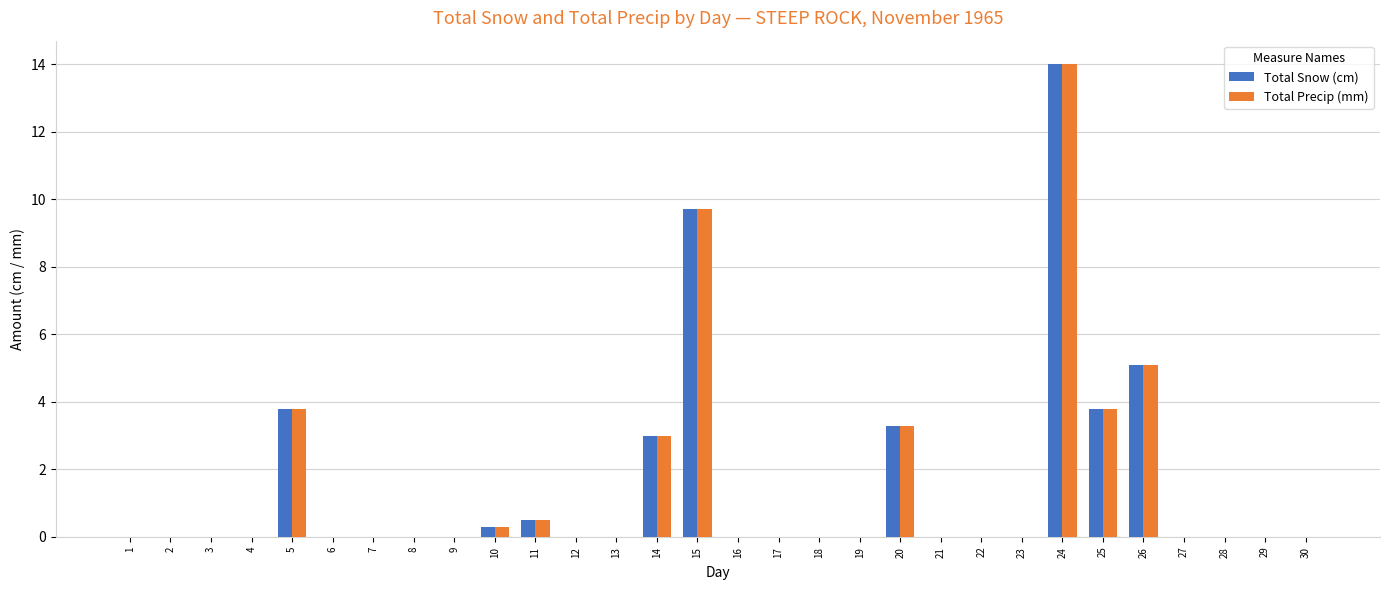

What is the maximum value shown in the chart?

14.0